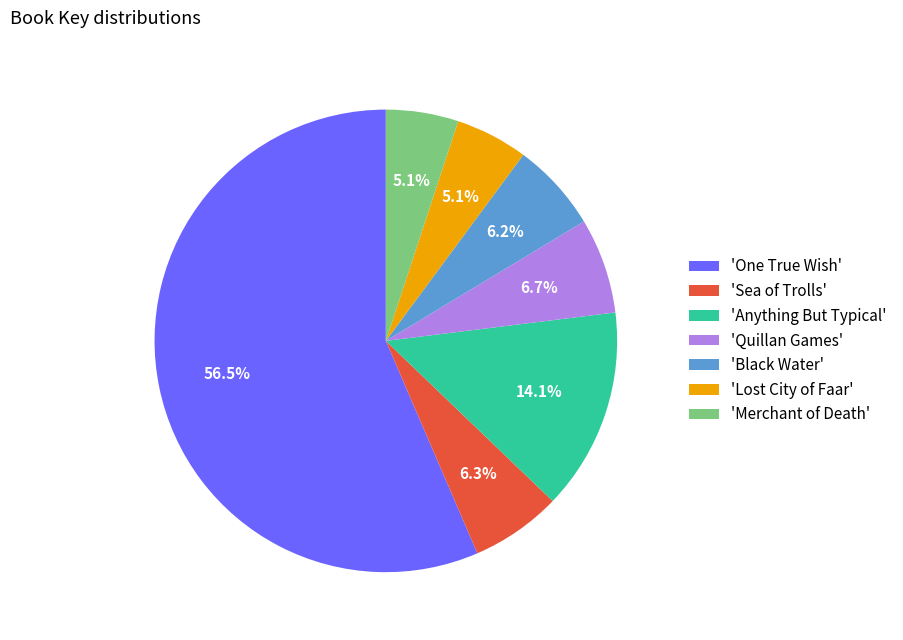

Which category has the biggest portion of the pie?

'One True Wish'